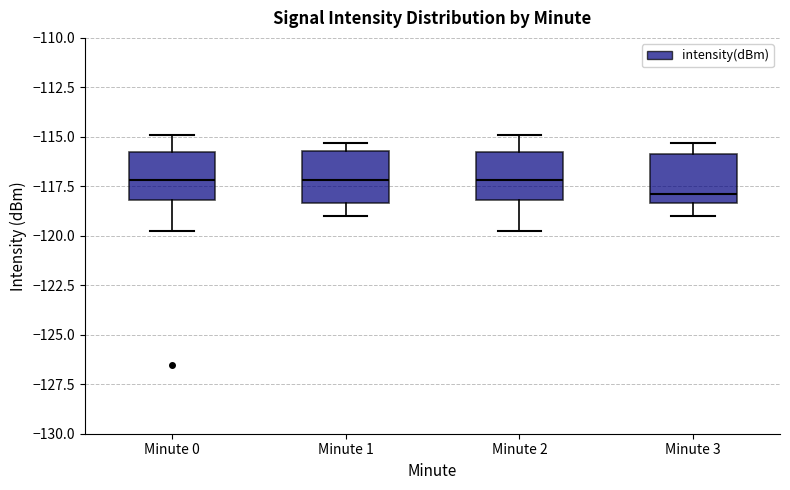

Which box's median line is the lowest?

Minute 3